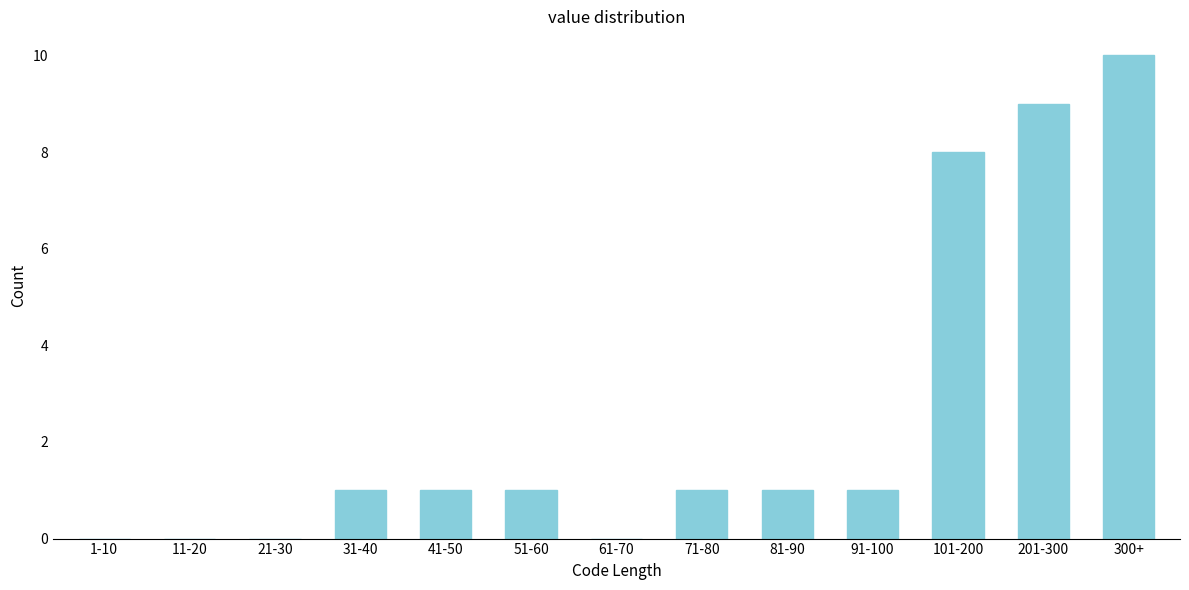

Reading right to left, what are all the values shown in this chart?

300+=10	201-300=9	101-200=8	91-100=1	81-90=1	71-80=1	61-70=0	51-60=1	41-50=1	31-40=1	21-30=0	11-20=0	1-10=0